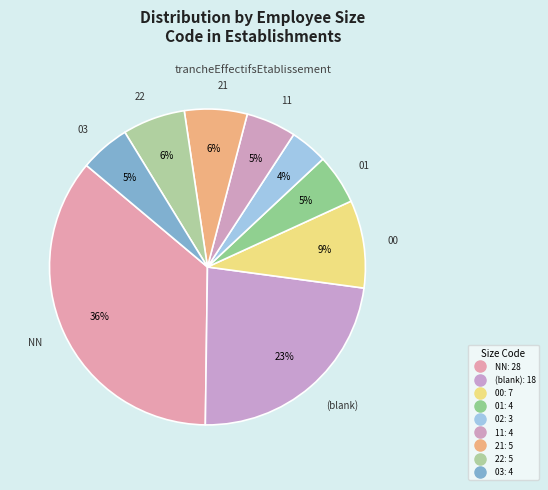

Count the number of slices in the pie.

9